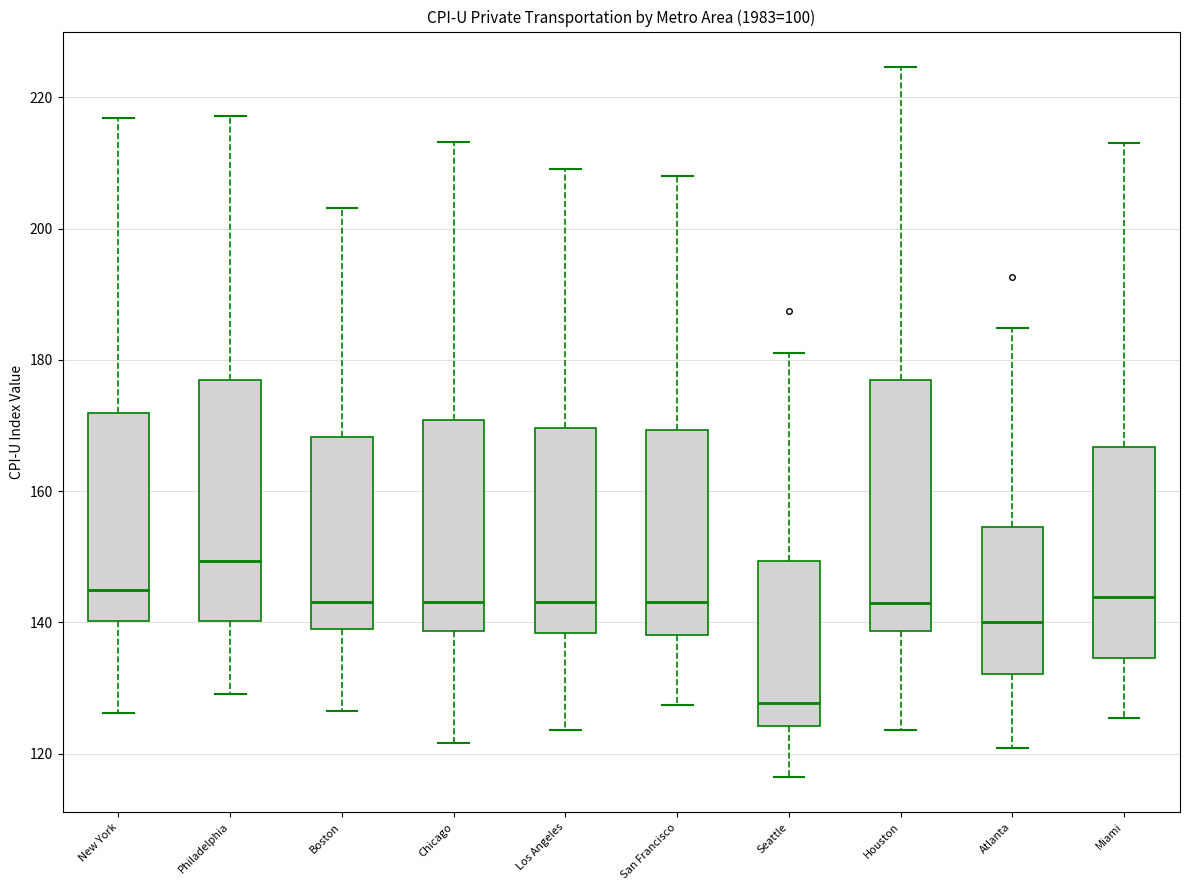

Reading left to right, read every box against the y-axis: the position of its median line, the range the box covers, and the ends of its whiskers. The values are not printed on the chart, so give them approximately, as read against the axis.

New York: median 146, box 140 to 172, whiskers 126 to 216
Philadelphia: median 150, box 140 to 178, whiskers 130 to 218
Boston: median 144, box 140 to 168, whiskers 126 to 204
Chicago: median 144, box 138 to 170, whiskers 122 to 214
Los Angeles: median 144, box 138 to 170, whiskers 124 to 210
San Francisco: median 144, box 138 to 170, whiskers 128 to 208
Seattle: median 128, box 124 to 150, whiskers 116 to 182
Houston: median 142, box 138 to 176, whiskers 124 to 224
Atlanta: median 140, box 132 to 154, whiskers 120 to 184
Miami: median 144, box 134 to 166, whiskers 126 to 214